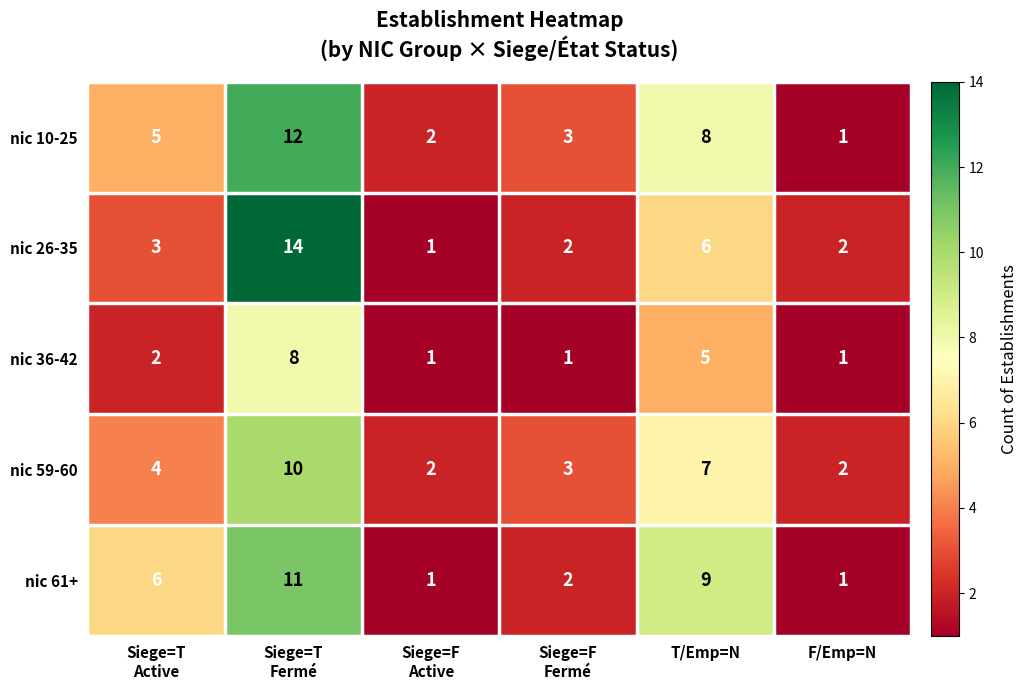

Where is nic 36-42 nearest to the value 4?

T/Emp=N